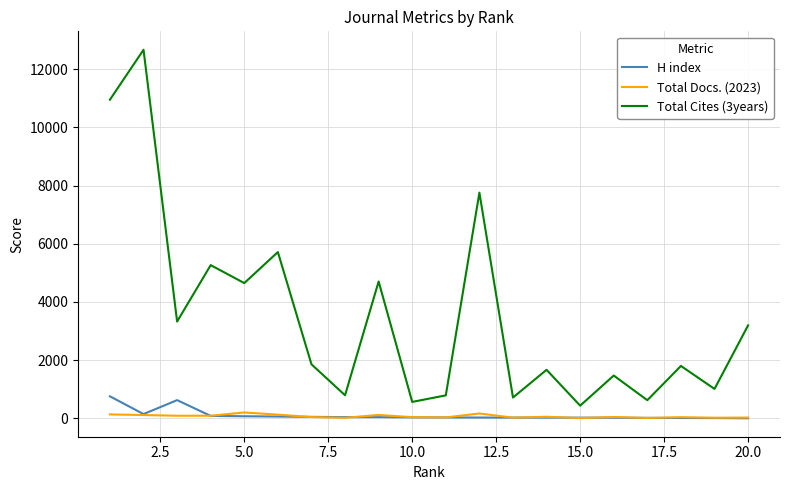

What is the greatest value displayed?

12665